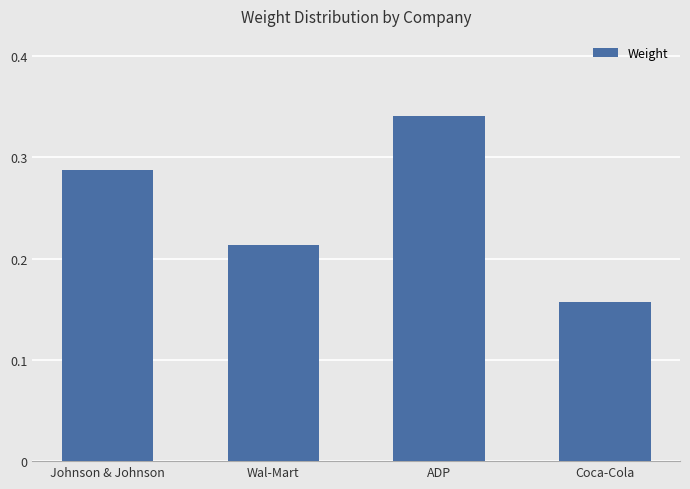

The value at ADP is 0.2. True or false?

False